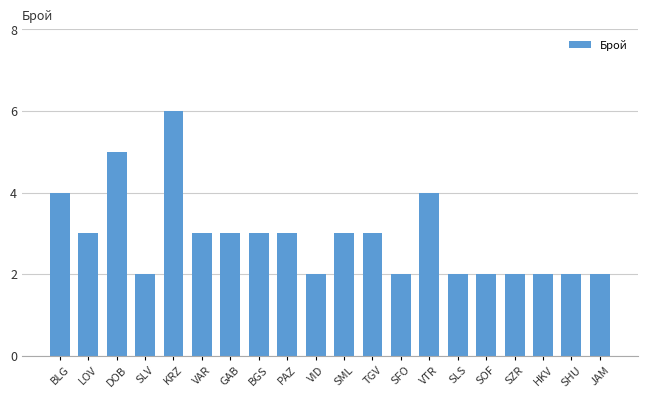

What is the sum of all values?

58